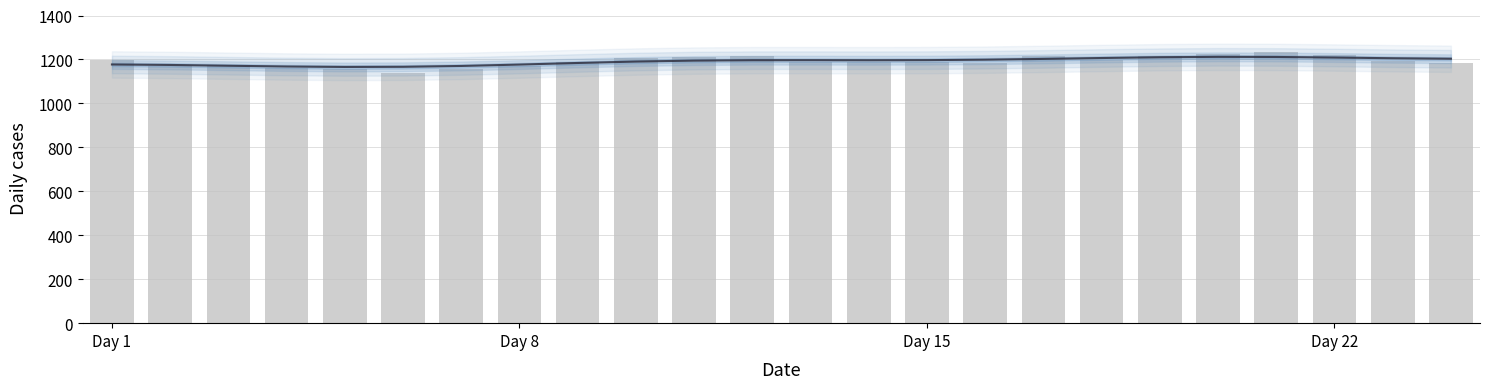

How many data points does each series have?

24